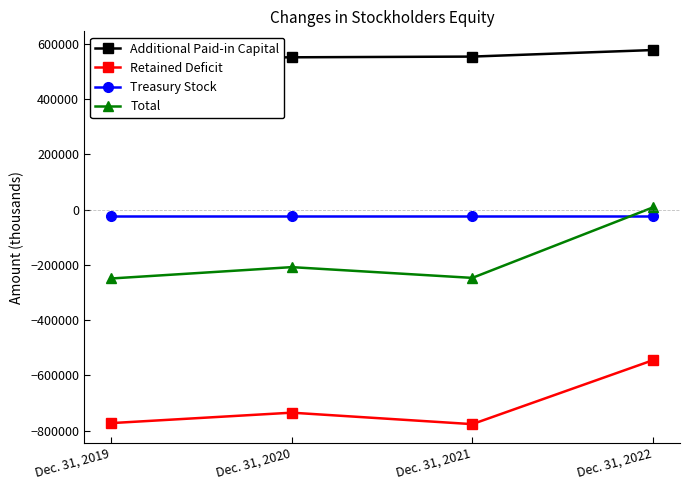

Which series has the largest total across all categories?

Additional Paid-in Capital